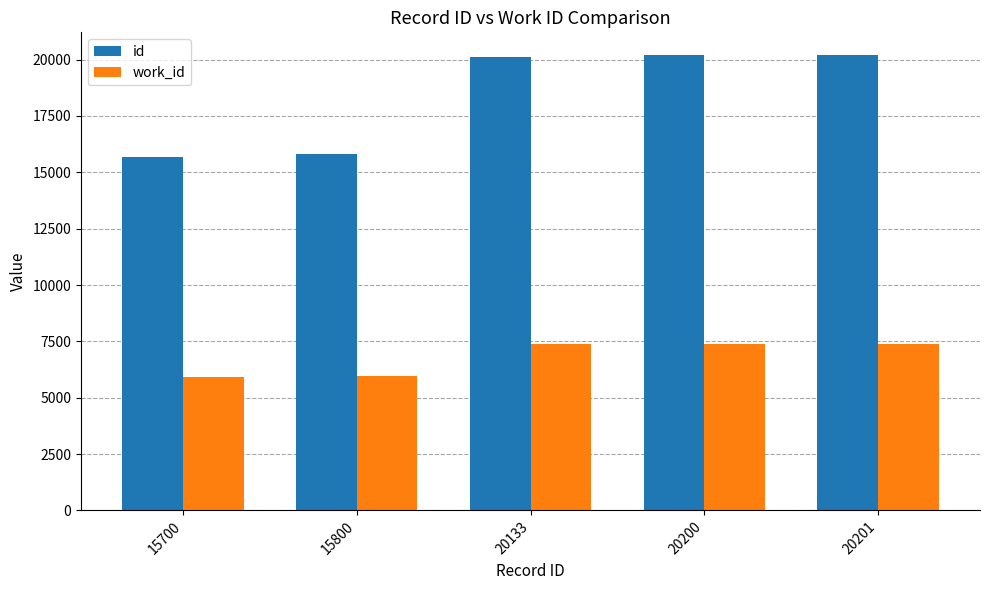

What is the total value across all series at 20201?

27592